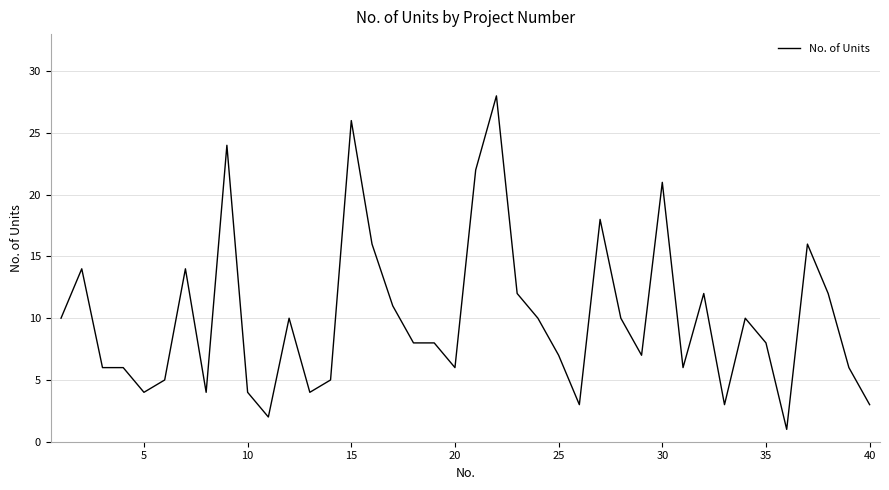

How many distinct data groups are displayed?

1